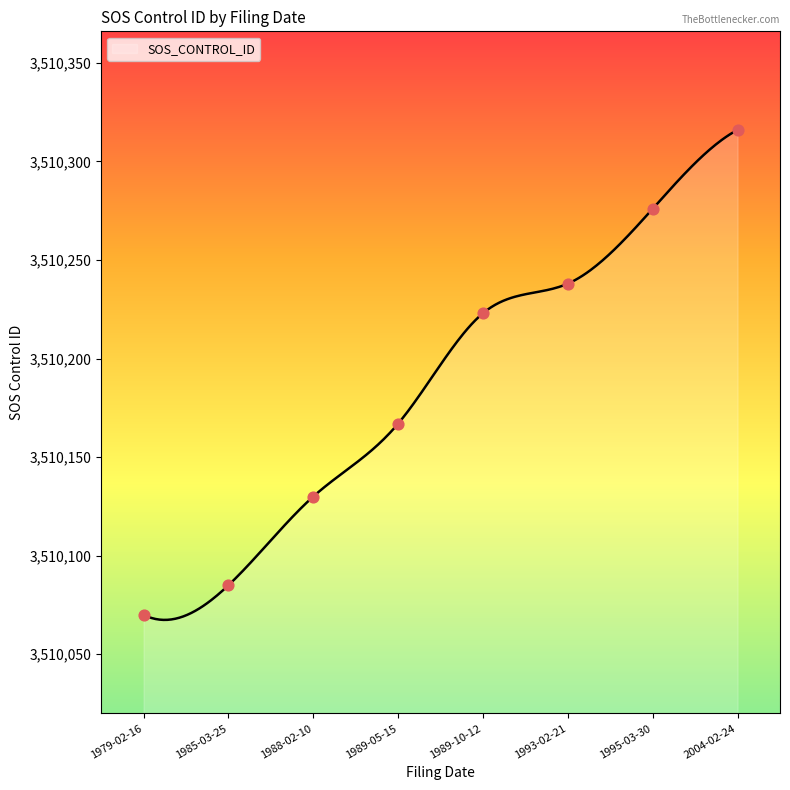

What is the ratio of the value at 1988-02-10 to the value at 1989-05-15?

1.0